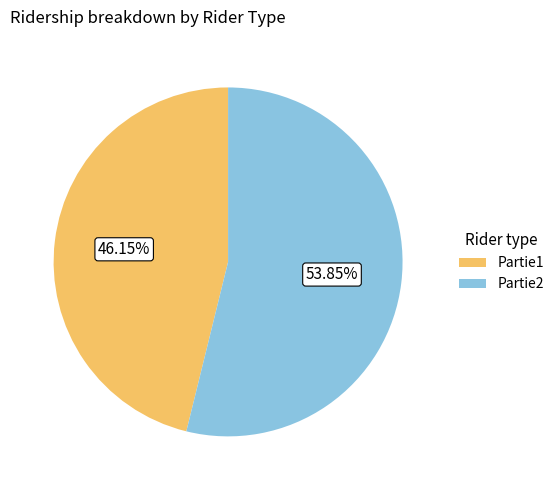

To the nearest percent, what portion does Partie2 represent?

54%